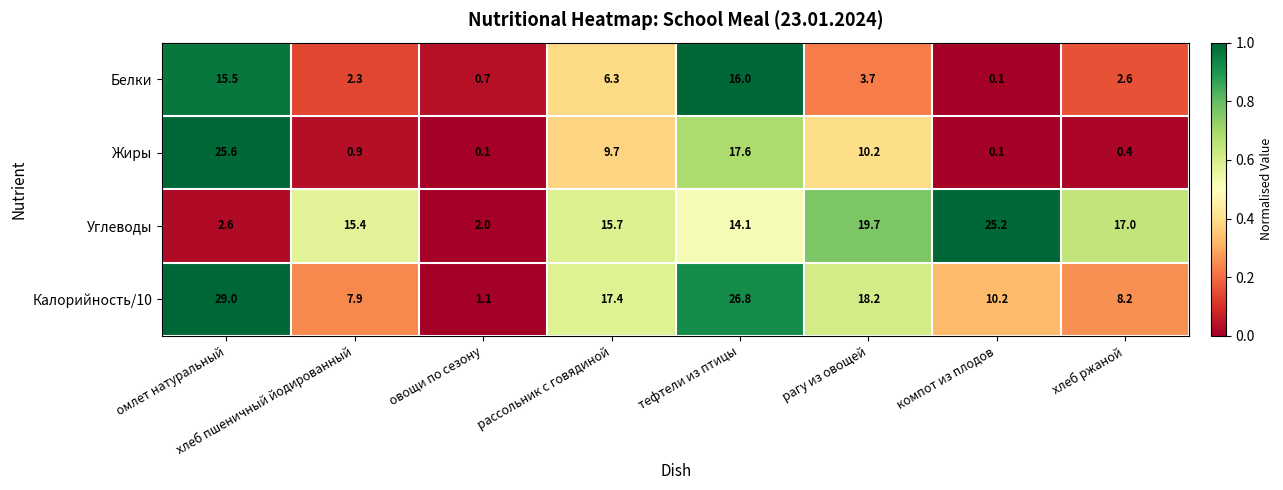

The value of Белки at овощи по сезону is 0.9. True or false?

False